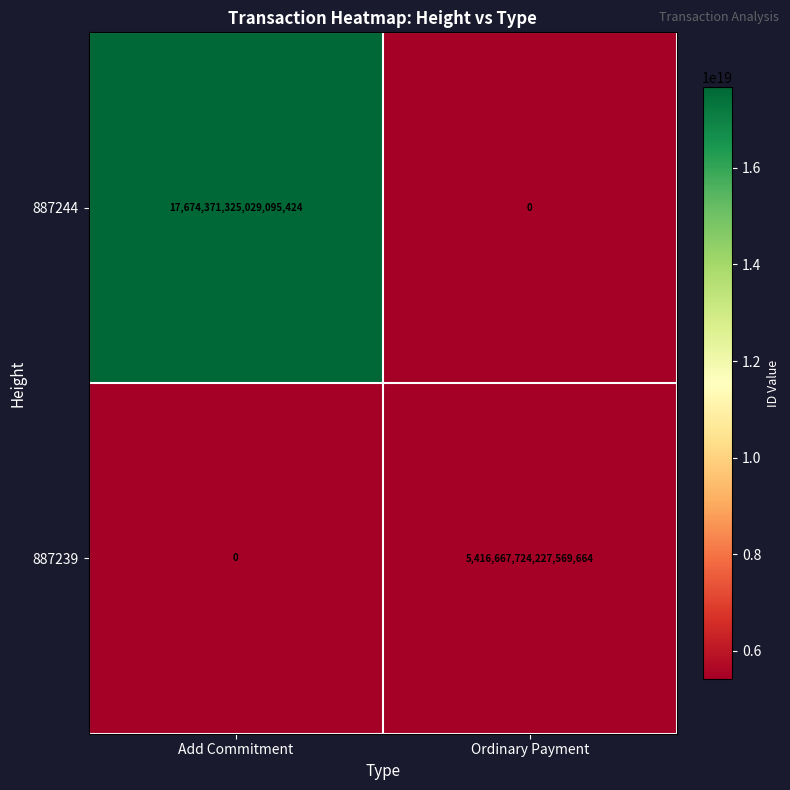

Between Add Commitment and Ordinary Payment, which series saw the biggest shift?

887244